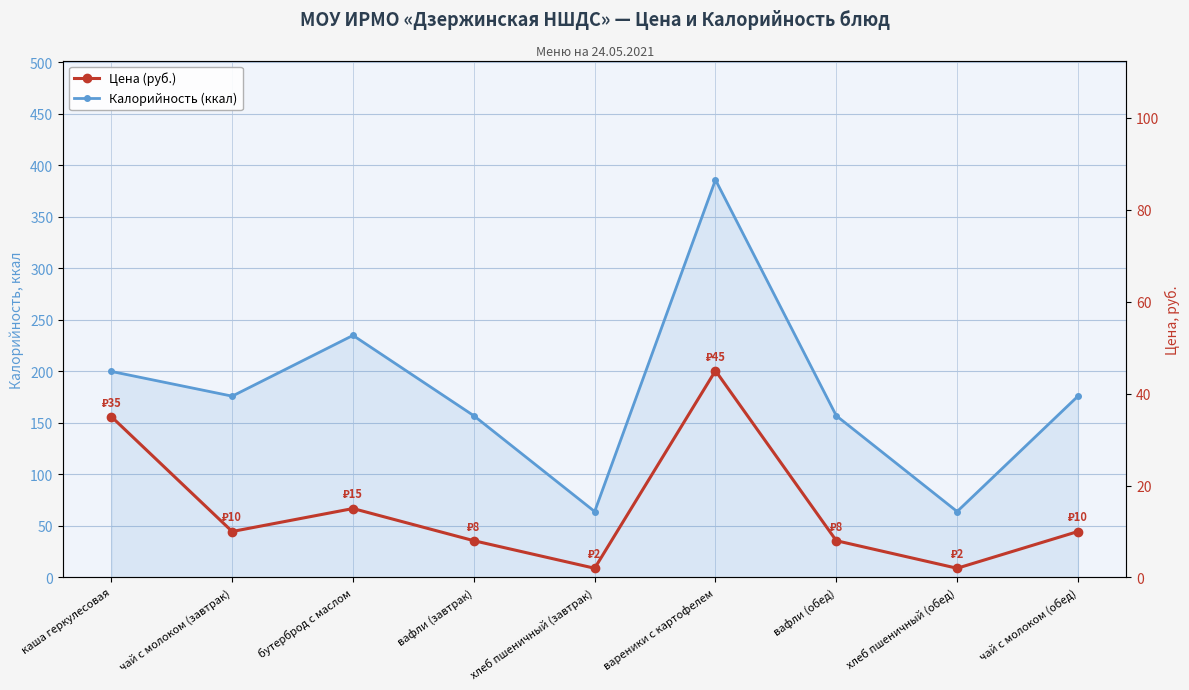

Reading left to right, what are all the values shown in this chart?

Калорийность (ккал): каша геркулесовая=200	чай с молоком (завтрак)=176	бутерброд с маслом=235	вафли (завтрак)=157	хлеб пшеничный (завтрак)=64	вареники с картофелем=386	вафли (обед)=157	хлеб пшеничный (обед)=64	чай с молоком (обед)=176
Цена (руб.): каша геркулесовая=35	чай с молоком (завтрак)=10	бутерброд с маслом=15	вафли (завтрак)=8	хлеб пшеничный (завтрак)=2	вареники с картофелем=45	вафли (обед)=8	хлеб пшеничный (обед)=2	чай с молоком (обед)=10